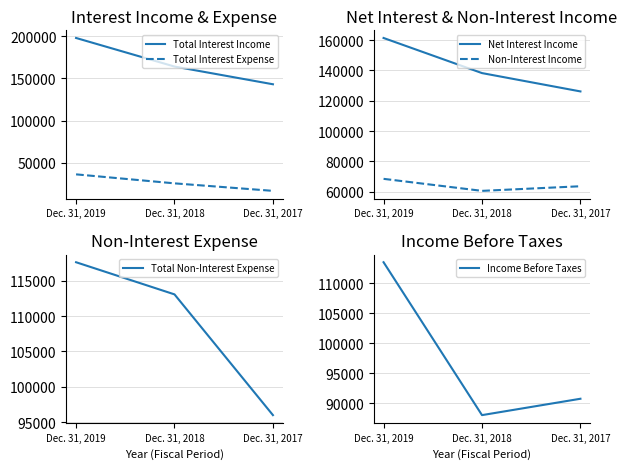

Rank the series at Dec. 31, 2018 from lowest to highest value.

Total Interest Expense, Non-Interest Income, Income Before Taxes, Total Non-Interest Expense, Net Interest Income, Total Interest Income